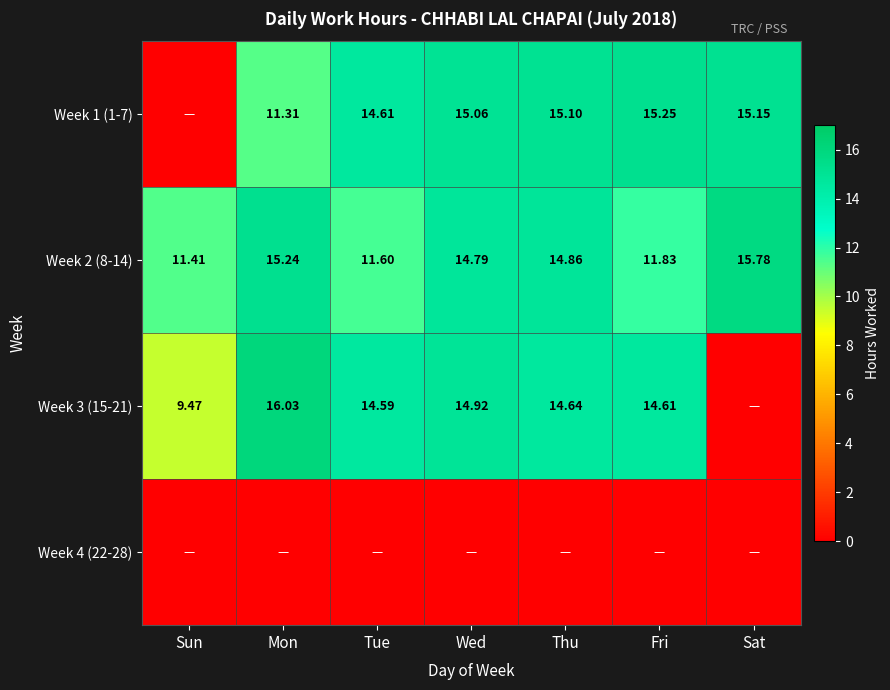

What is the difference between the Week 2 (8-14) values at Wed and Thu?

0.1